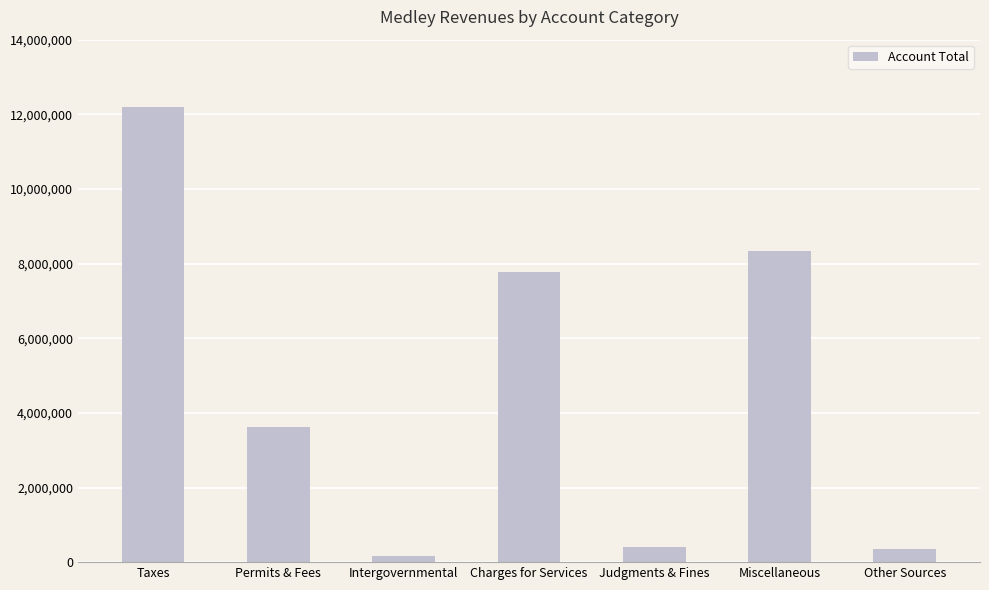

True or false: the data shows 8335826 at Miscellaneous.

True